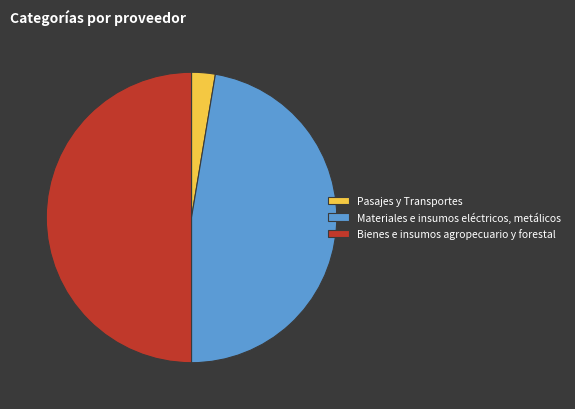

What is the smallest slice in the pie chart?

Pasajes y Transportes